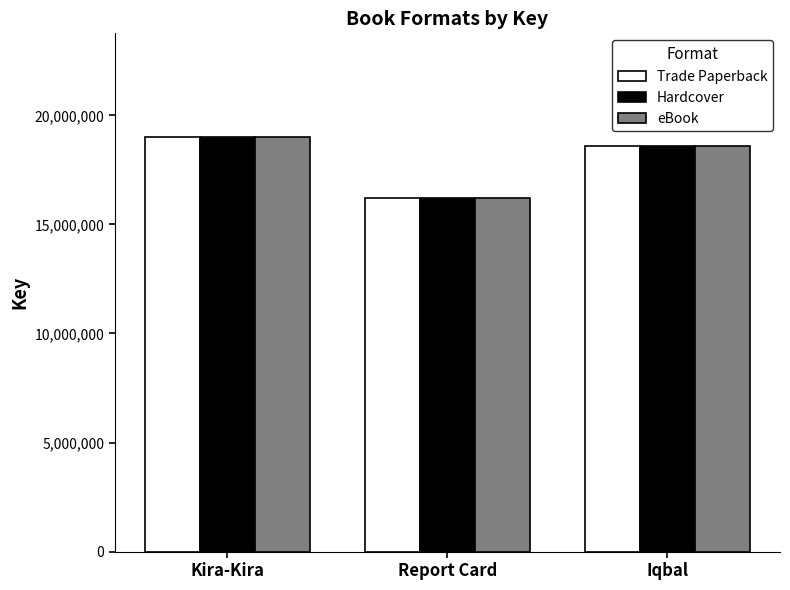

Reading left to right, list all the values displayed in this chart.

Trade Paperback: Kira-Kira=19010668	Report Card=16220892	Iqbal=18586620
Hardcover: Kira-Kira=19010668	Report Card=16220892	Iqbal=18586620
eBook: Kira-Kira=19010668	Report Card=16220892	Iqbal=18586620